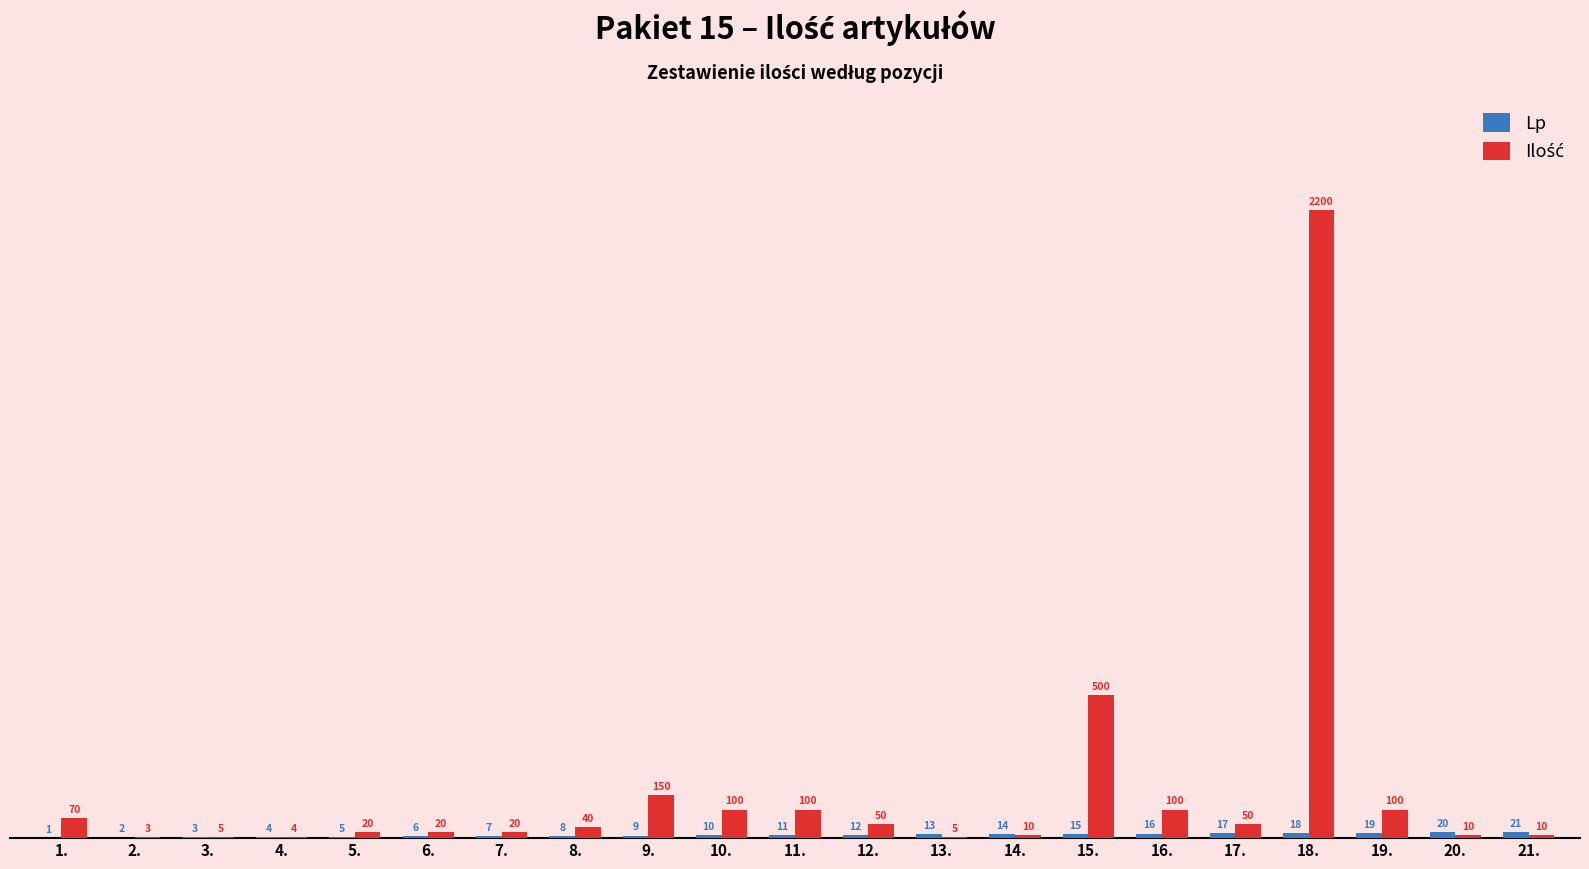

What is the greatest value displayed?

2200